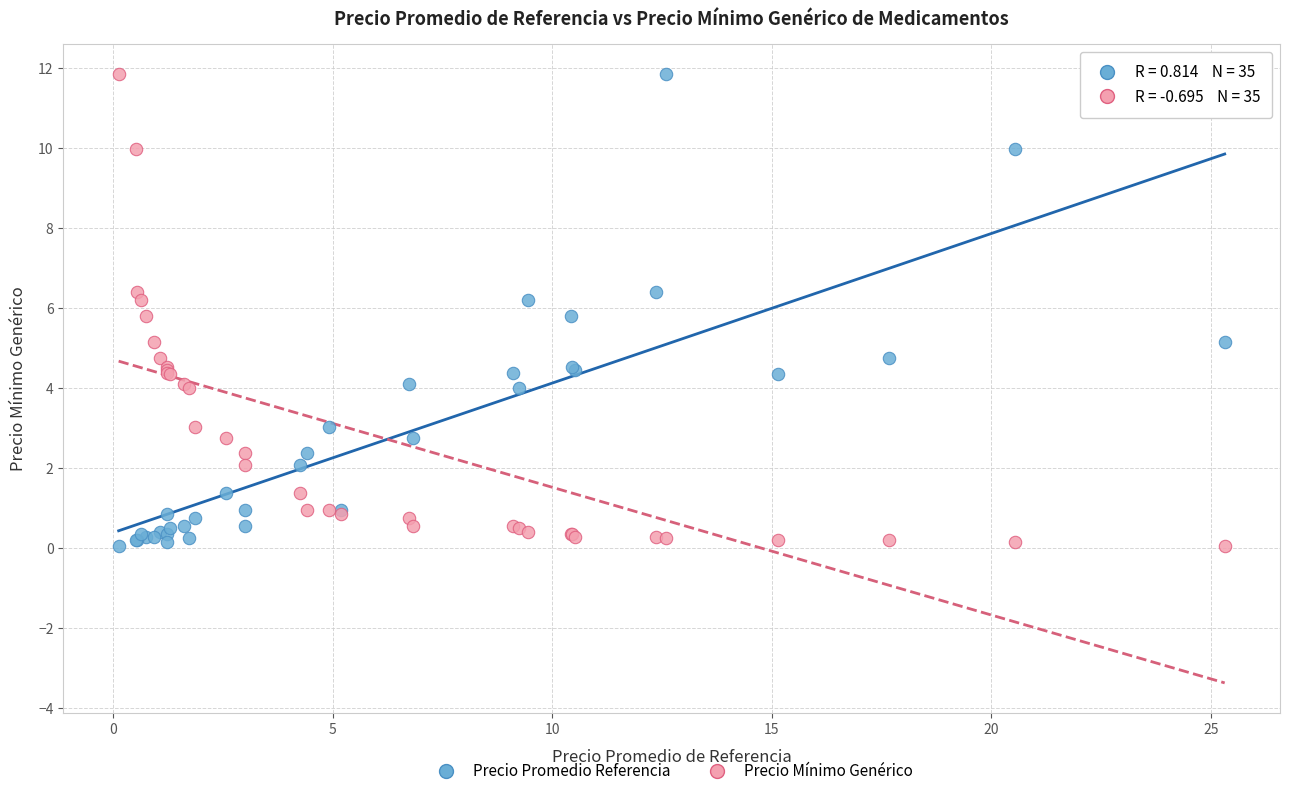

What are all the series names shown in the legend?

Precio Promedio Referencia, Precio Mínimo Genérico